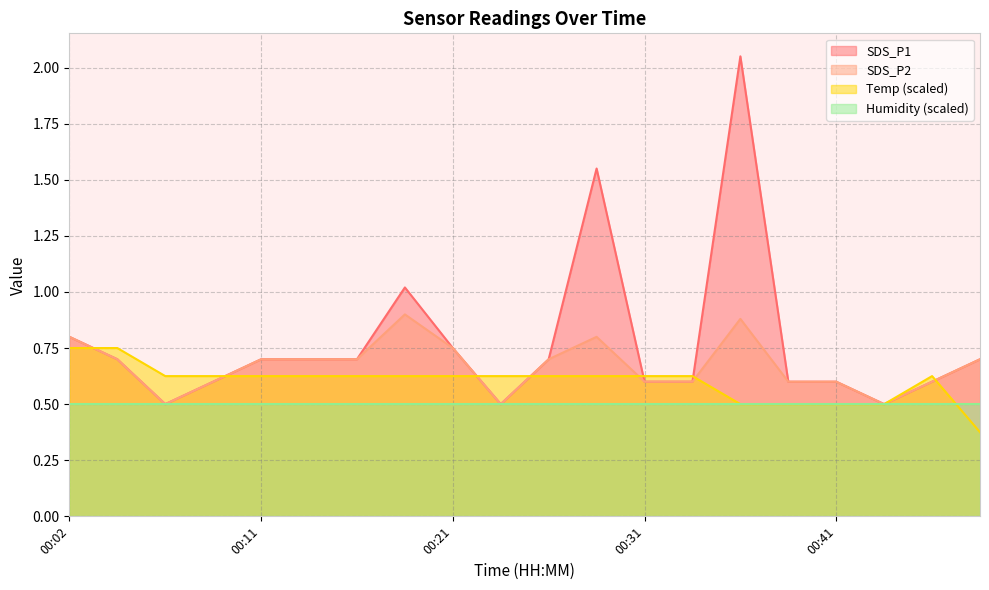

Between 00:02 and 00:21, which series saw the biggest shift?

Temp (scaled)